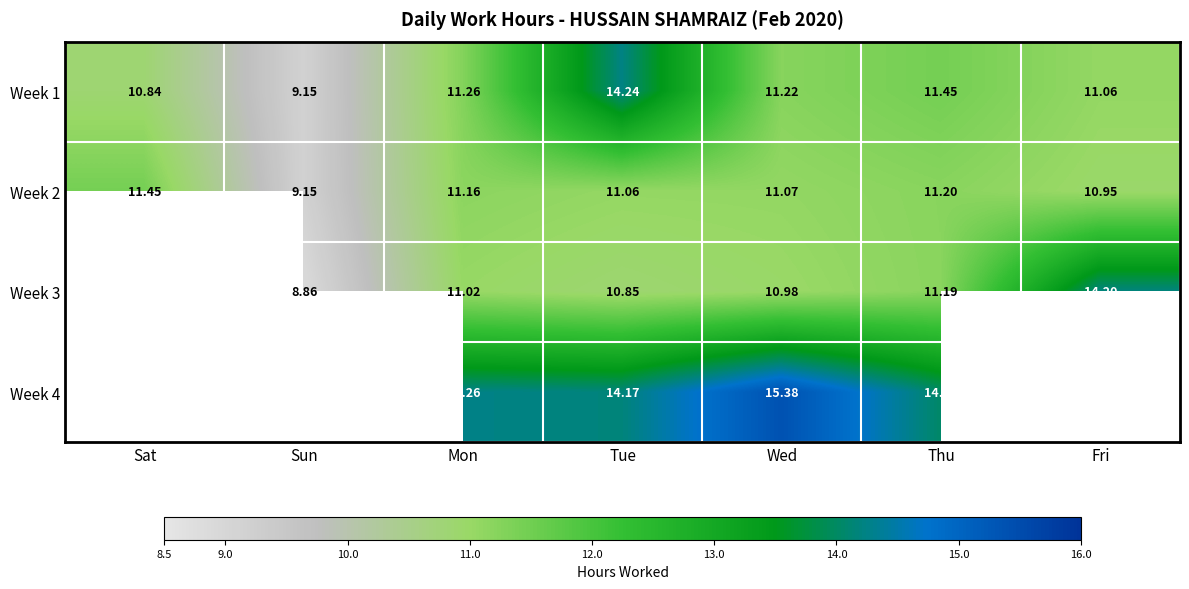

How many data points in Week 1 are above 11?

5